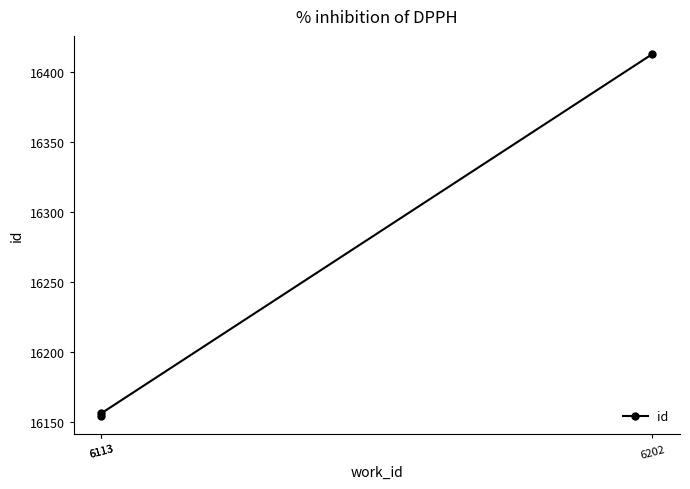

What is the minimum value shown in the chart?

16154